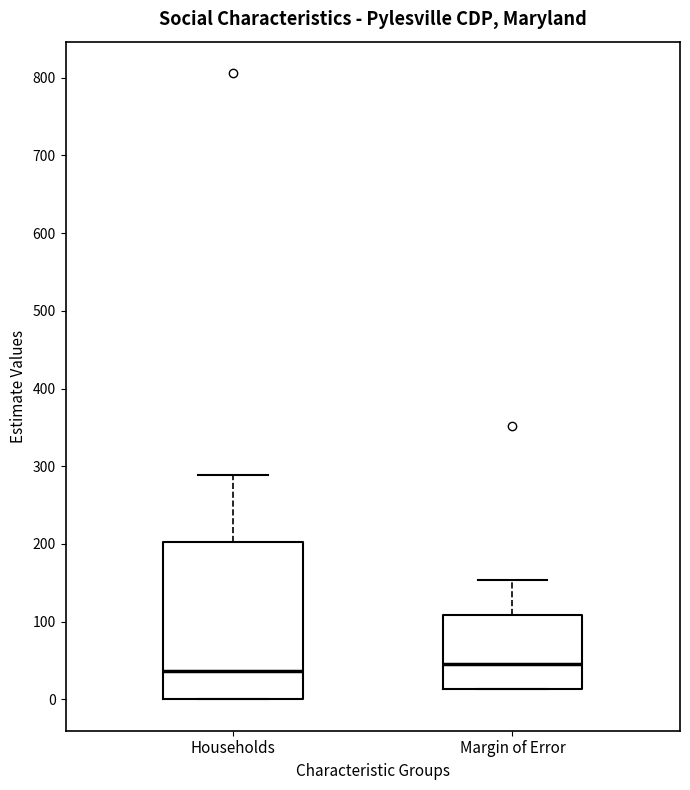

Reading left to right, transcribe this box plot: for each box, give where its median line is, the range the box spans, and where its two whiskers end, as read against the y-axis. The values are not printed on the chart, so give them approximately, as read against the axis.

Households: median 40, box 0 to 200, whiskers 0 to 290
Margin of Error: median 50, box 10 to 110, whiskers 10 to 150